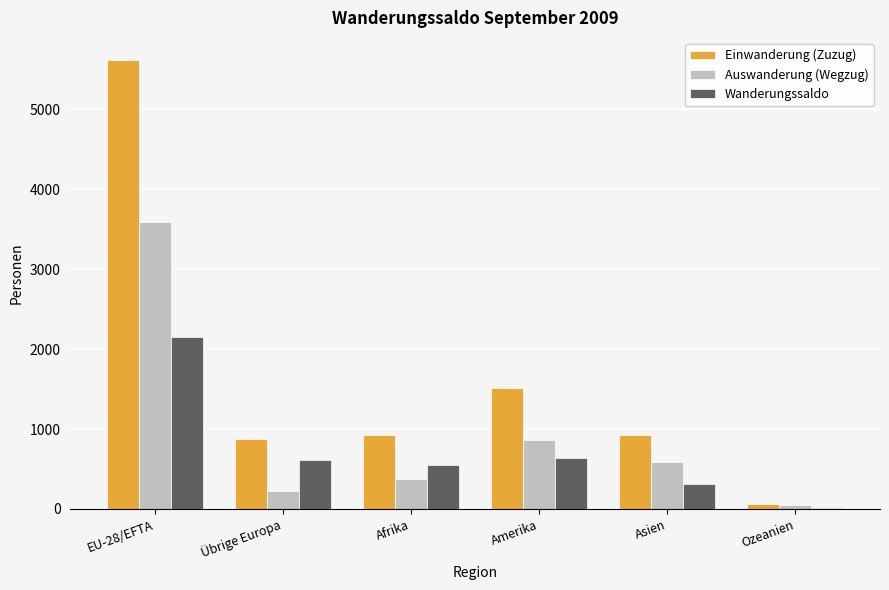

Which series changed the most between Amerika and Ozeanien?

Einwanderung (Zuzug)